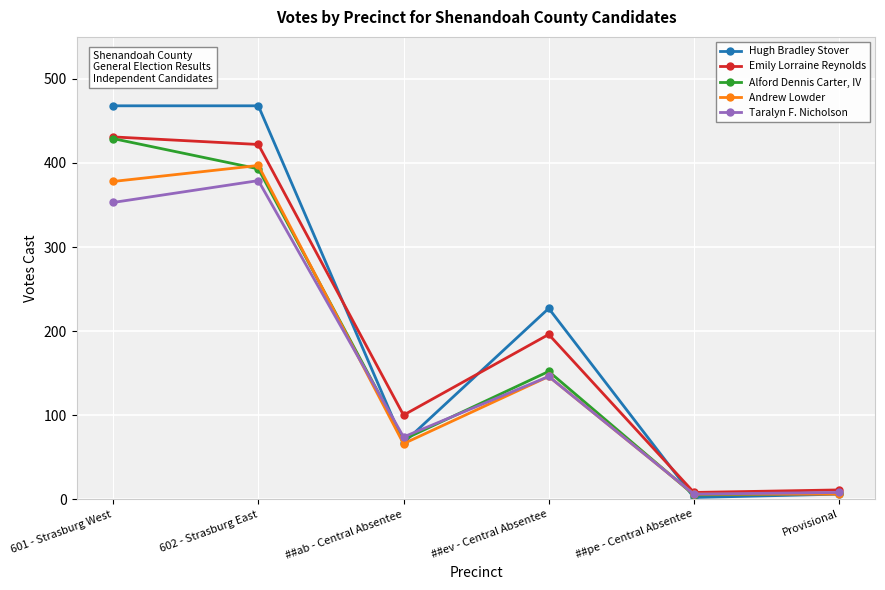

True or false: Andrew Lowder has a value of 605 at 601 - Strasburg West.

False